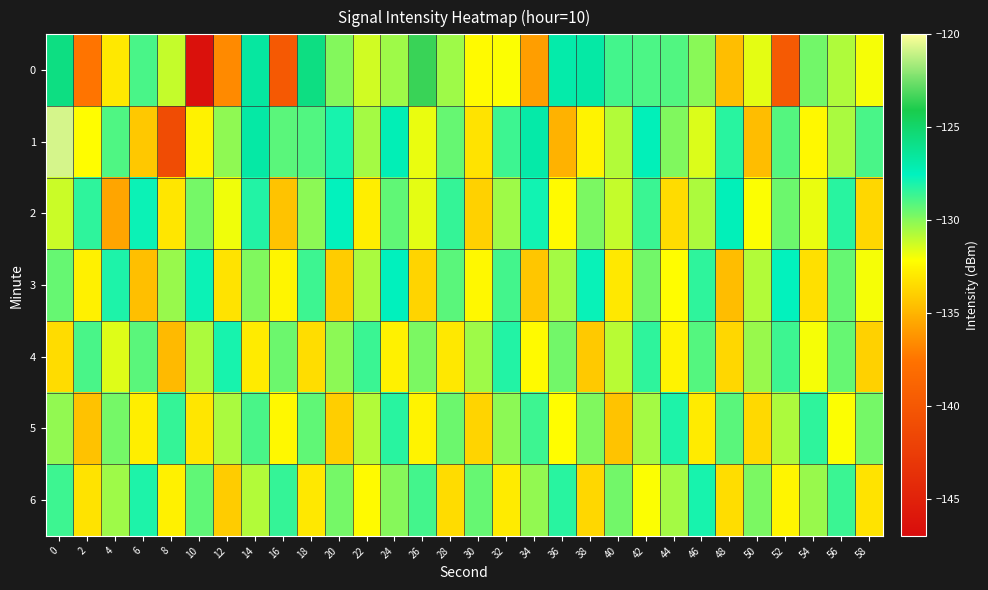

What is the greatest value displayed?

-120.7